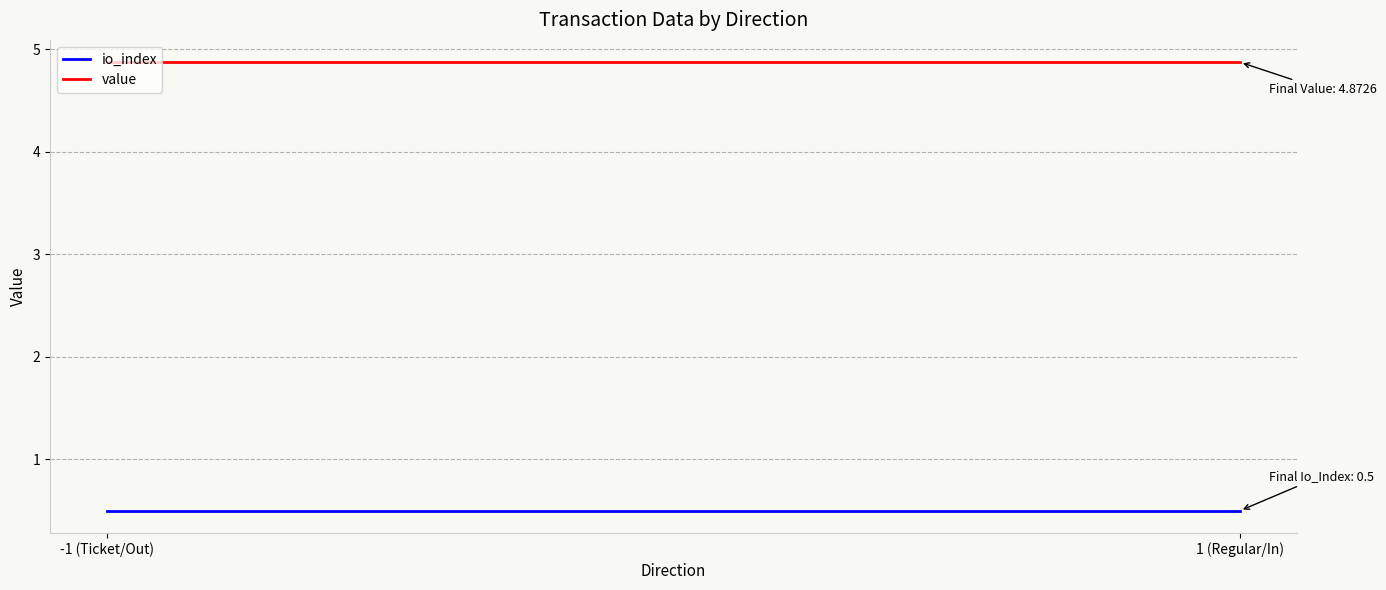

Is the value of io_index at -1 (Ticket/Out) greater than the value of value at 1 (Regular/In)?

No